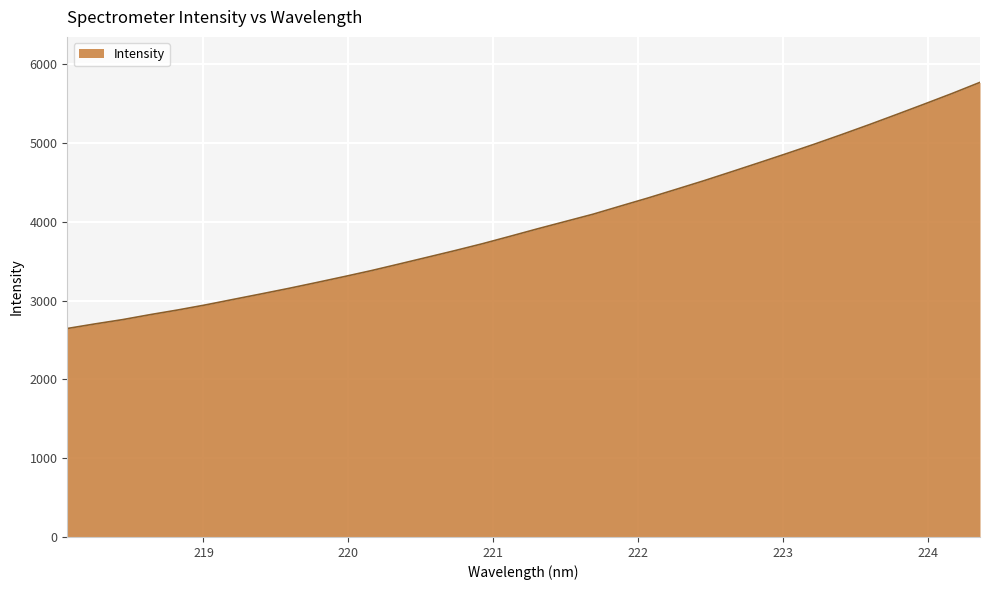

What is the greatest value displayed?

5772.2